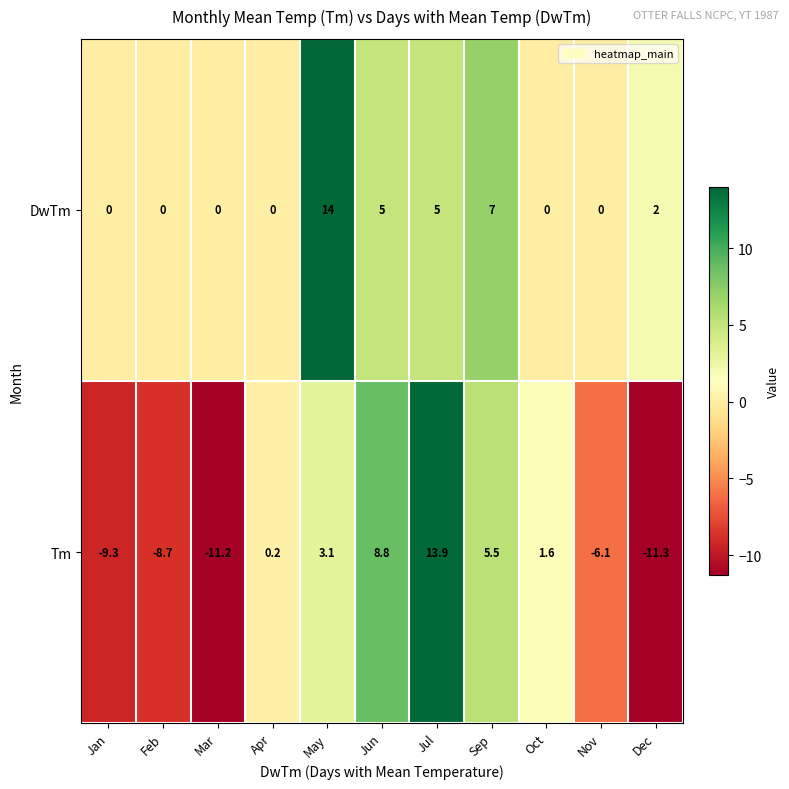

What is the average value of the DwTm series?

3.0